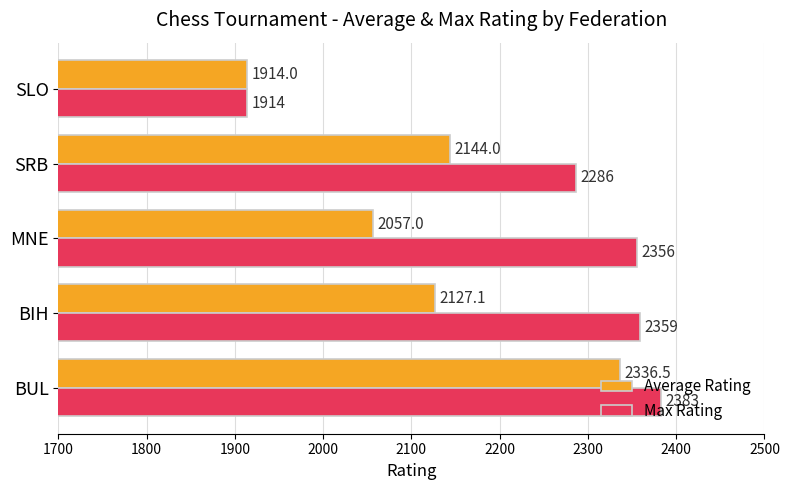

At which category is the sum across all series the highest?

BUL